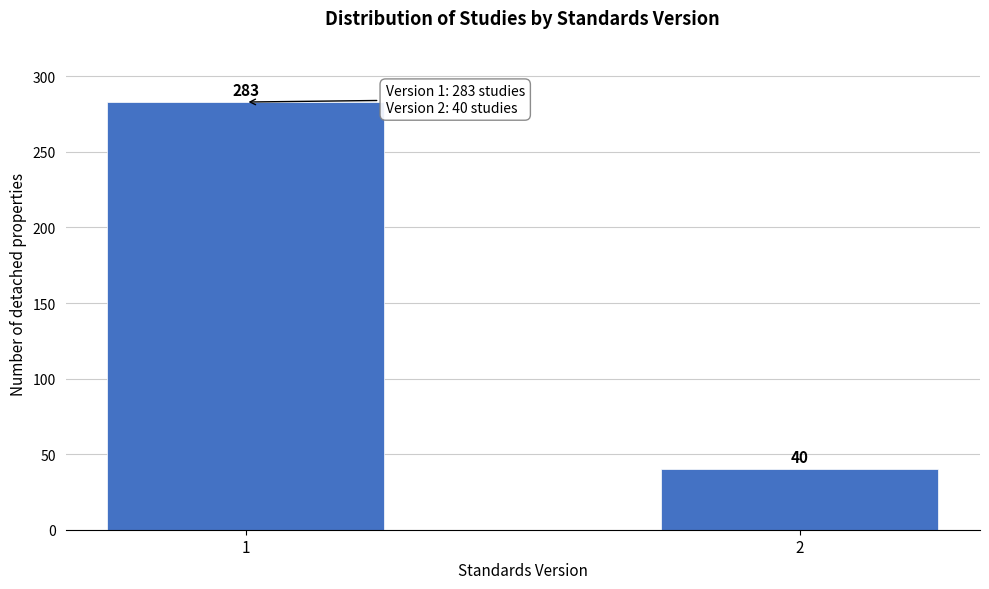

Reading right to left, extract all data points from this chart.

40	283